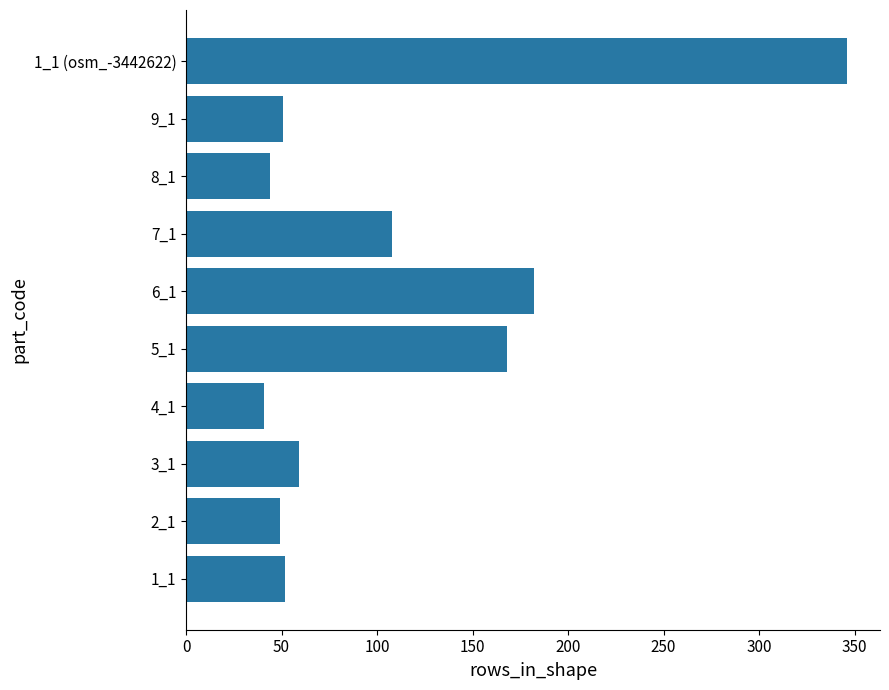

How many categories are shown in the chart?

10